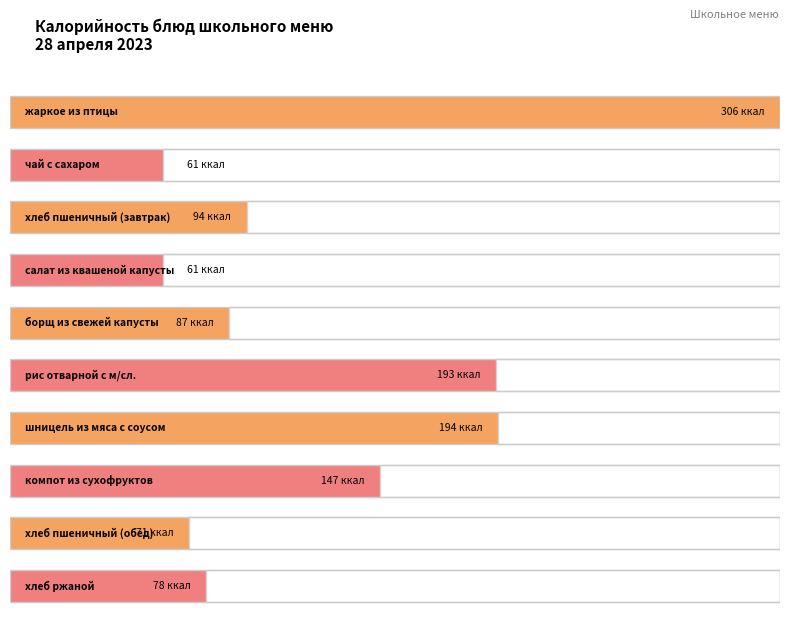

What is the difference between the maximum and minimum values?

245